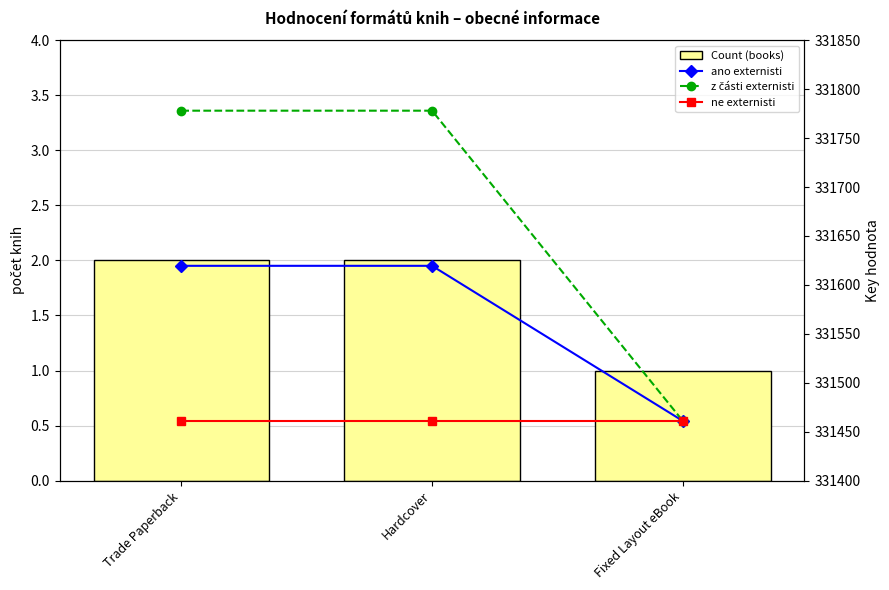

What is the smallest value displayed?

1.0